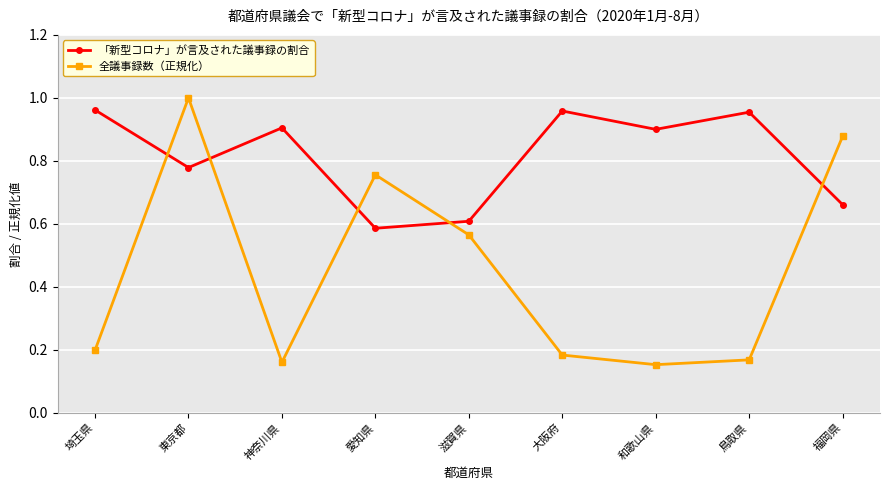

Between 大阪府 and 和歌山県, which series saw the biggest shift?

「新型コロナ」が言及された議事録の割合